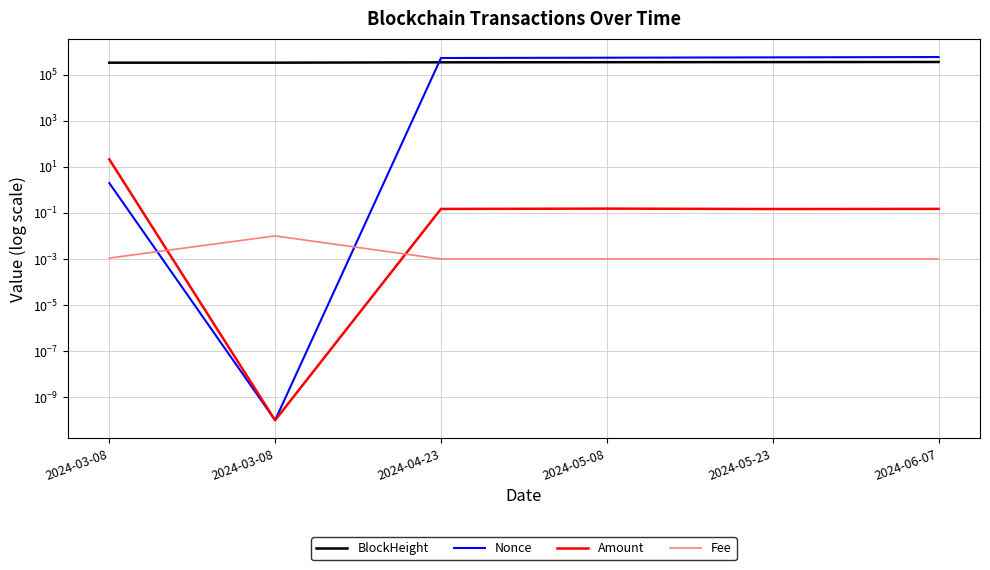

Reading left to right, list all the values displayed in this chart.

BlockHeight: 336065.0	336126.0	348056.0	352299.0	356559.0	360348.0
Nonce: 2.0	0.0	536034.0	553297.0	571709.0	590547.0
Amount: 21.5	0.0	0.1	0.2	0.1	0.2
Fee: 0.0	0.0	0.0	0.0	0.0	0.0